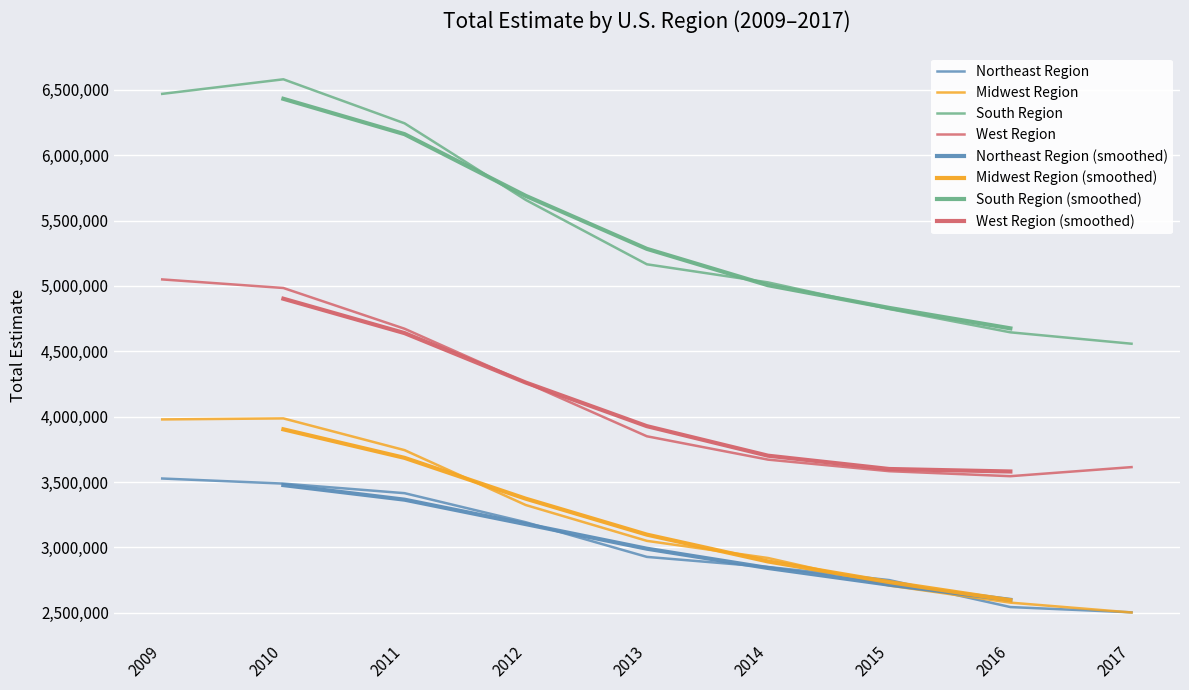

At which category does West Region reach its first local valley?

2016